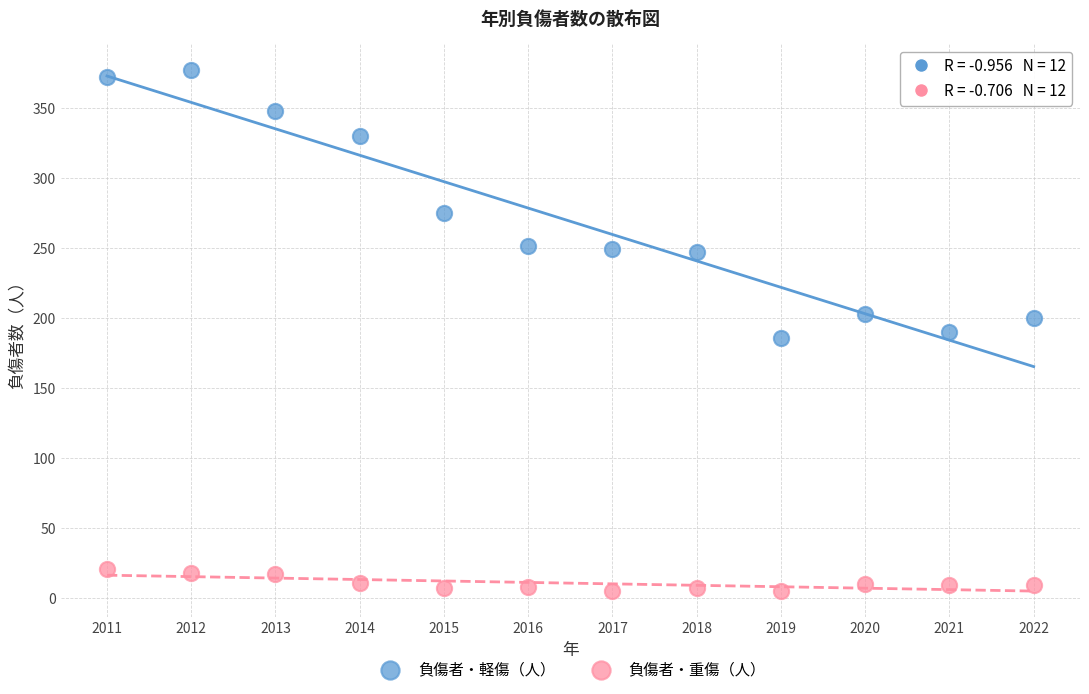

Which series reaches the minimum Y coordinate?

負傷者・重傷（人）